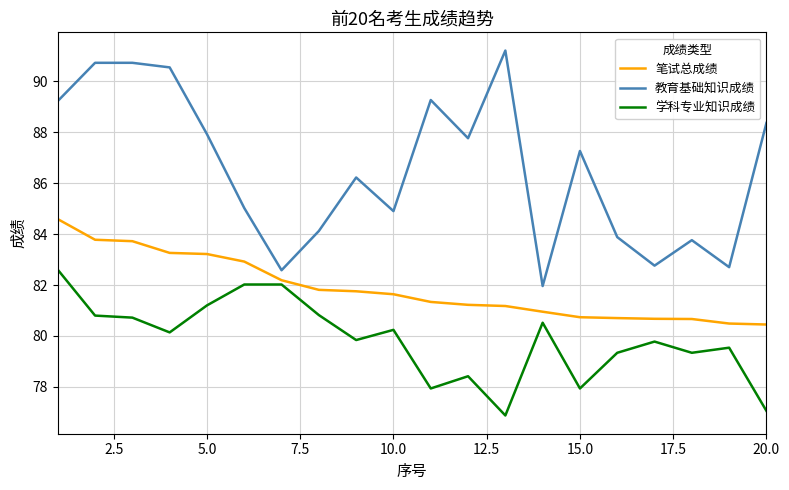

Rank the series by their average value, from lowest to highest.

学科专业知识成绩, 笔试总成绩, 教育基础知识成绩